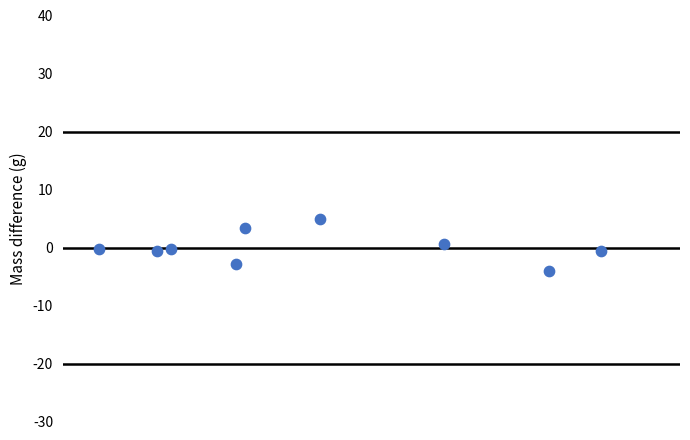

What is the average X value?

151.5